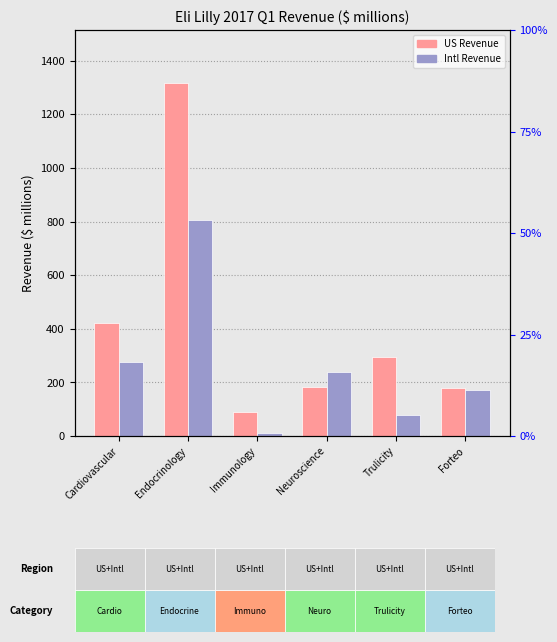

What value does the Intl series have at Trulicity?

76.6